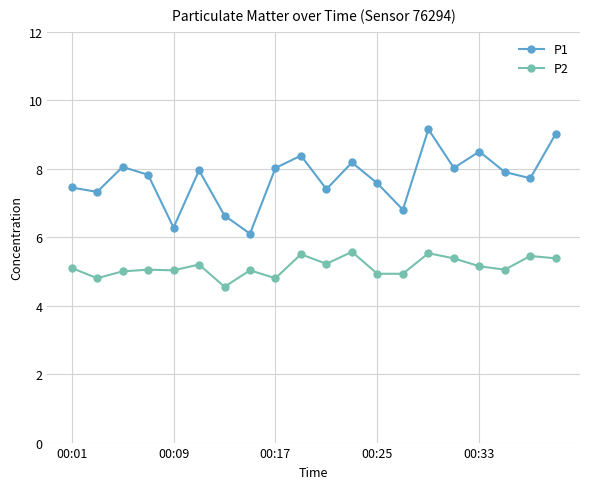

True or false: P1 and P2 cross at least once.

False